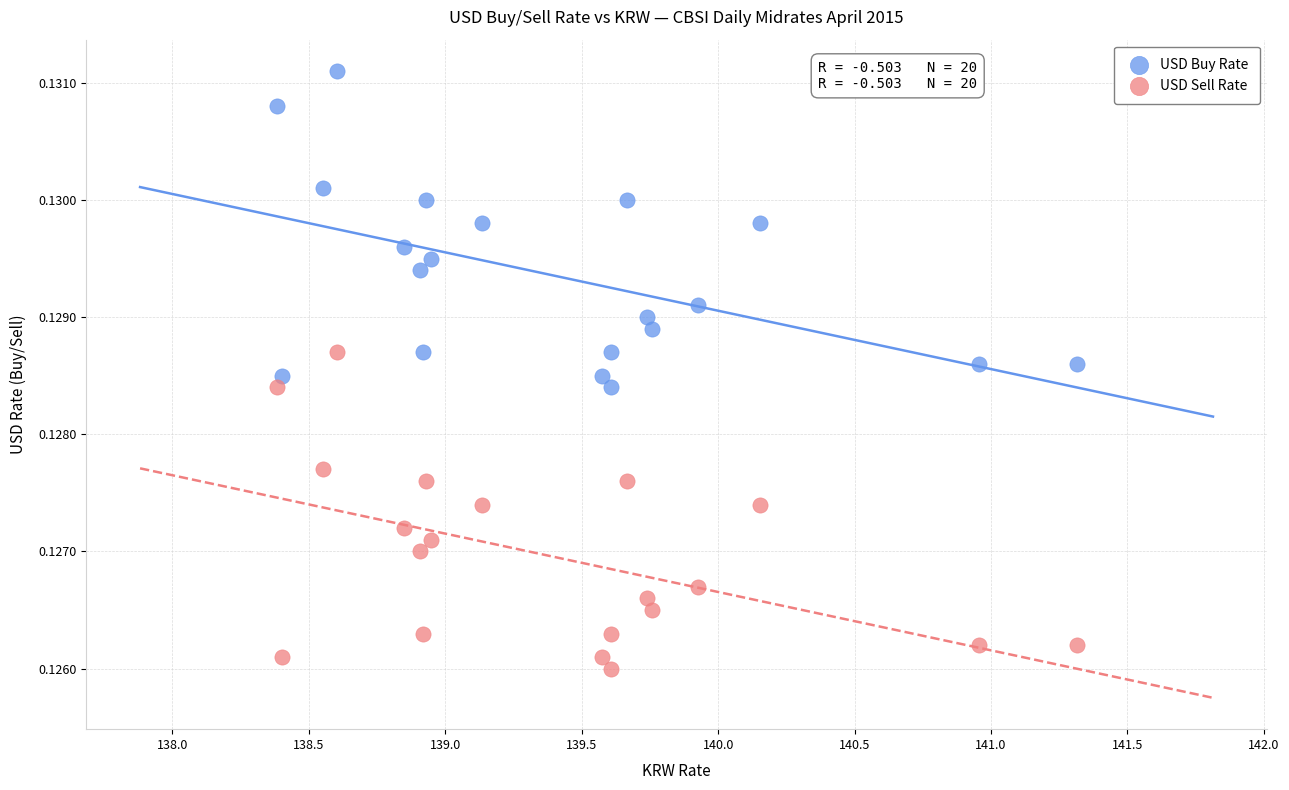

Which series reaches the maximum Y coordinate?

USD Buy Rate